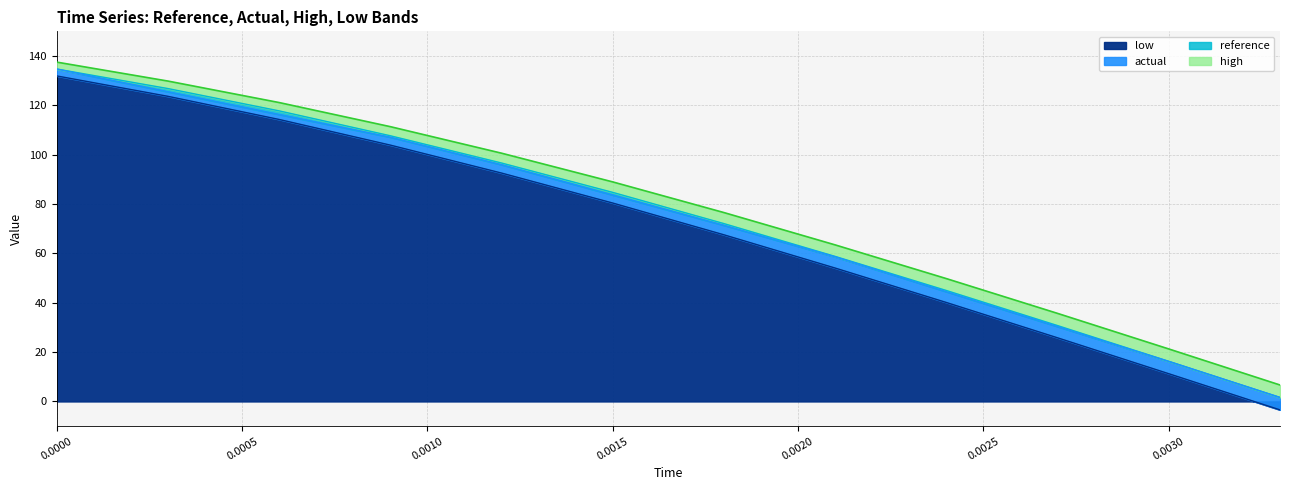

What is the label of the 1st point from the right?

0.0033